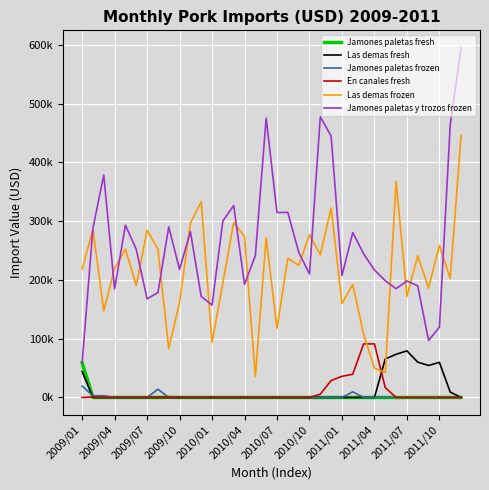

Does the chart have visible grid lines?

Yes